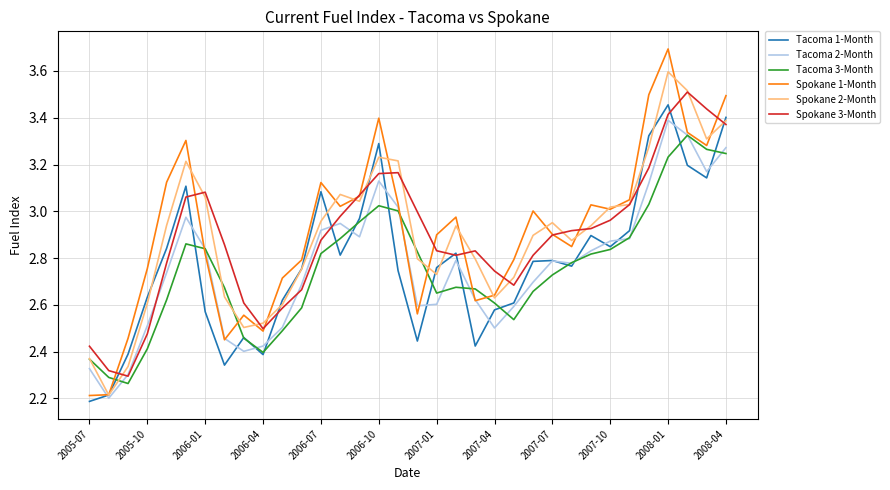

Which series has the largest range (max minus min)?

Spokane 1-Month